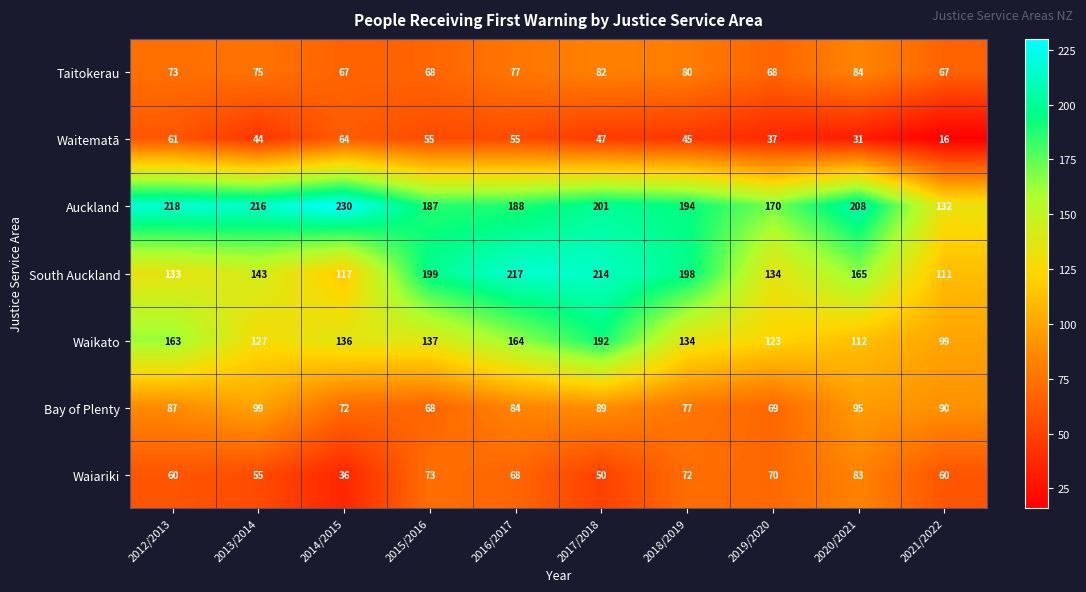

True or false: Bay of Plenty has a value of 39 at 2012/2013.

False